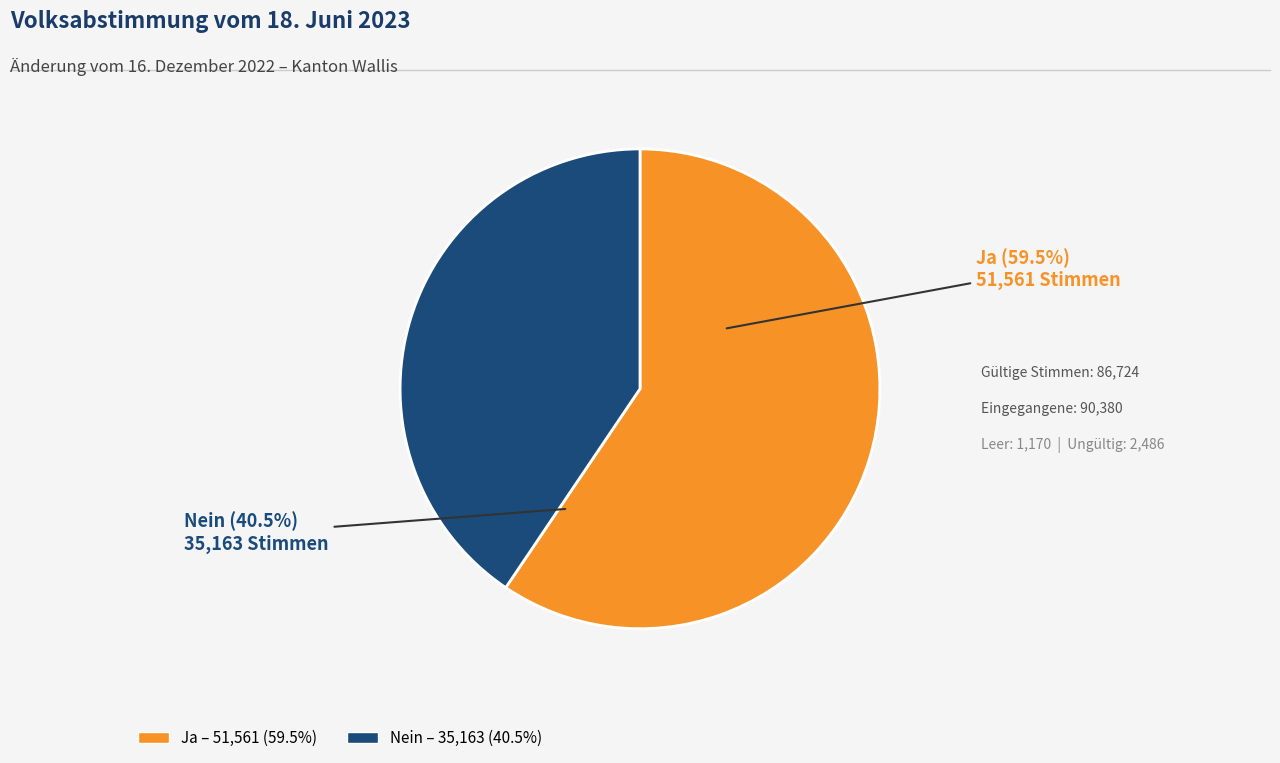

What is the total percentage of Nein and Ja?

100.0%